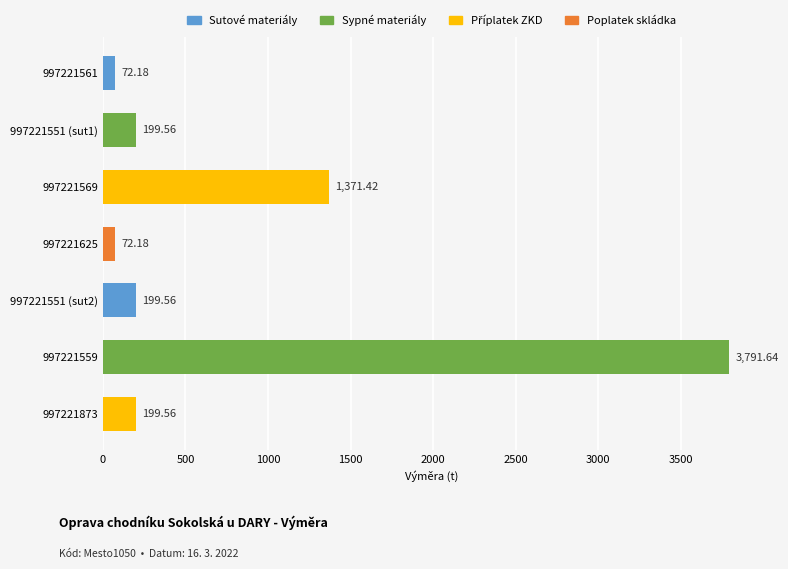

What is the change in value from 997221559 to 997221551 (sut1)?

-3592.1